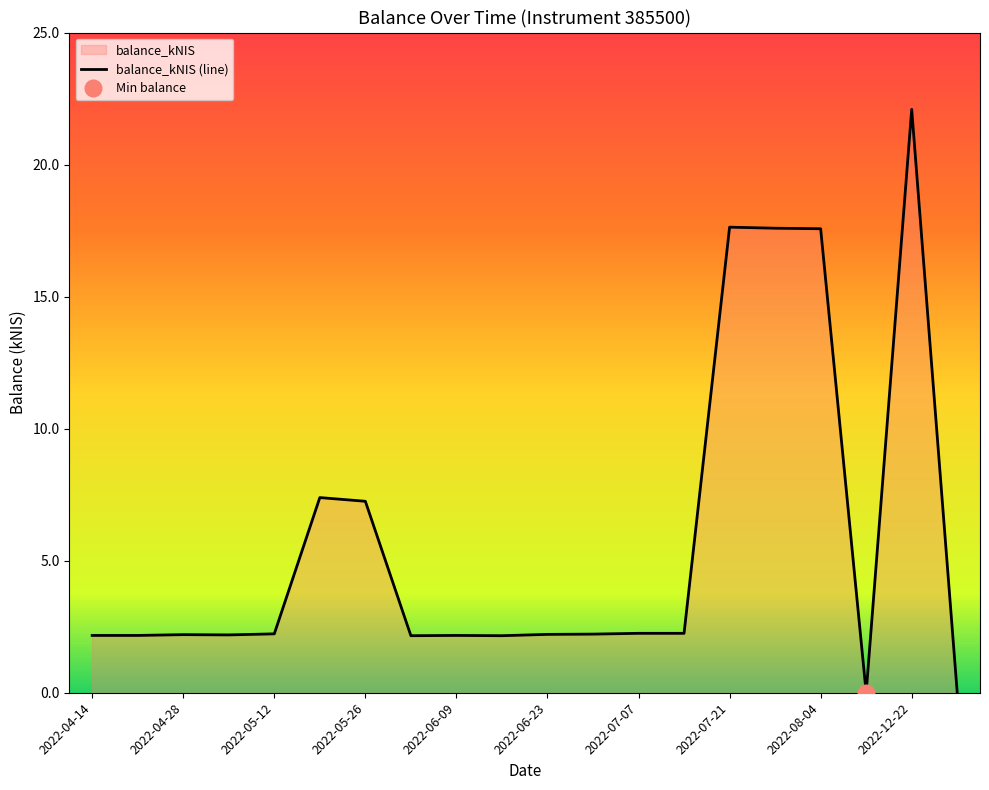

The value of balance_kNIS (line) at 2022-08-04 is 9.1. True or false?

False